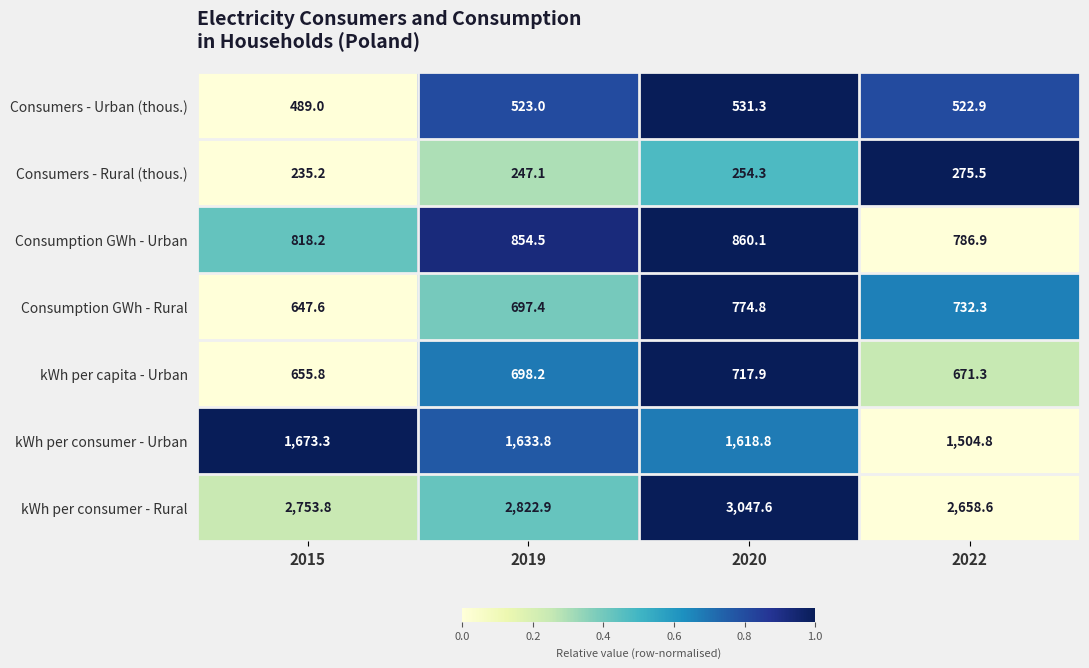

What is the maximum value shown in the chart?

3047.6